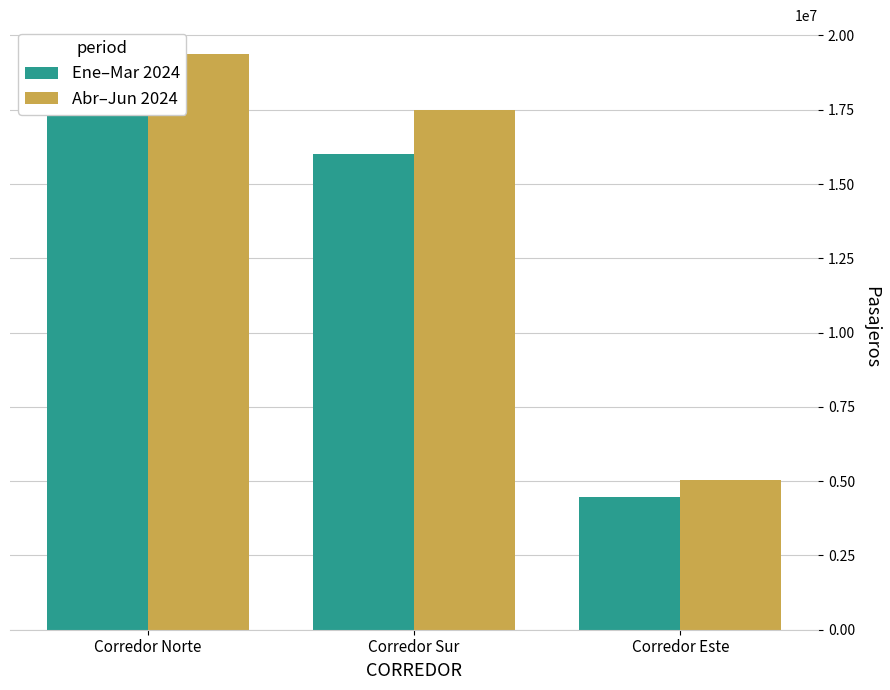

Reading left to right, what are all the values shown in this chart?

Ene–Mar 2024: 17950323	16009448	4453863
Abr–Jun 2024: 19376868	17504059	5044353